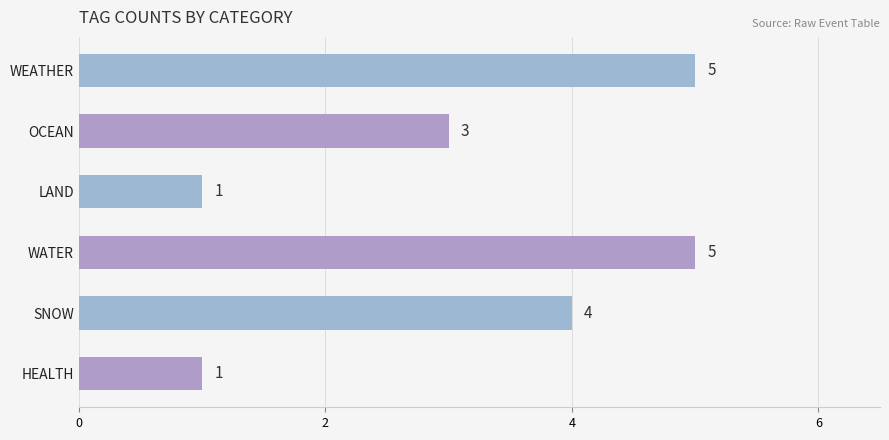

What is the average value?

3